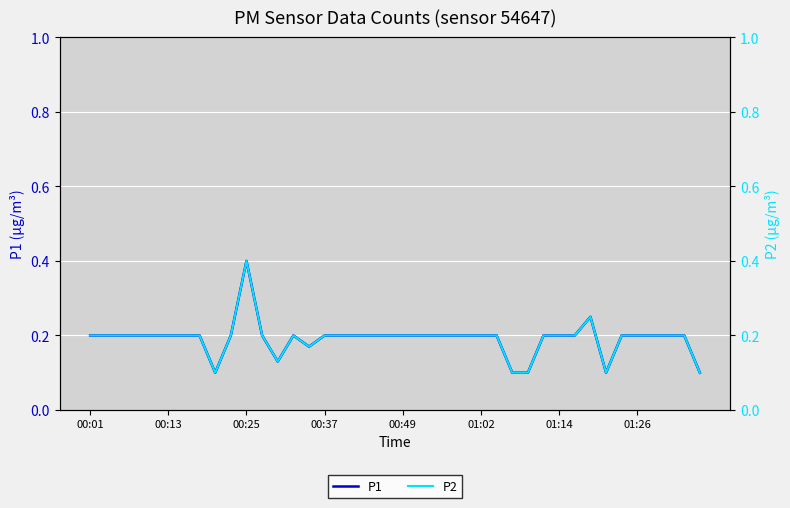

Between 01:14 and 39, which series saw the biggest shift?

P1